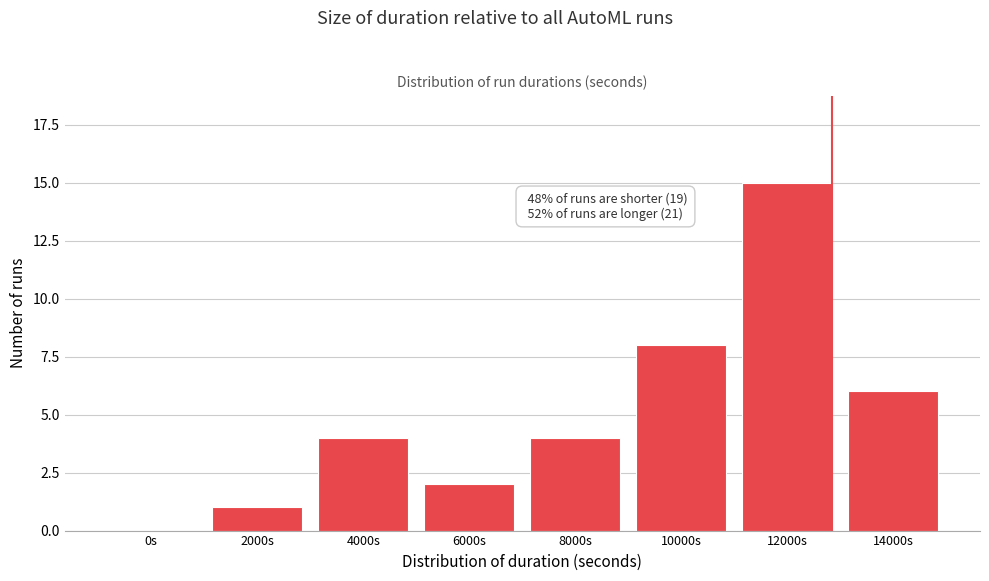

Reading left to right, extract all data points from this chart.

0s=0	2000s=1	4000s=4	6000s=2	8000s=4	10000s=8	12000s=15	14000s=6